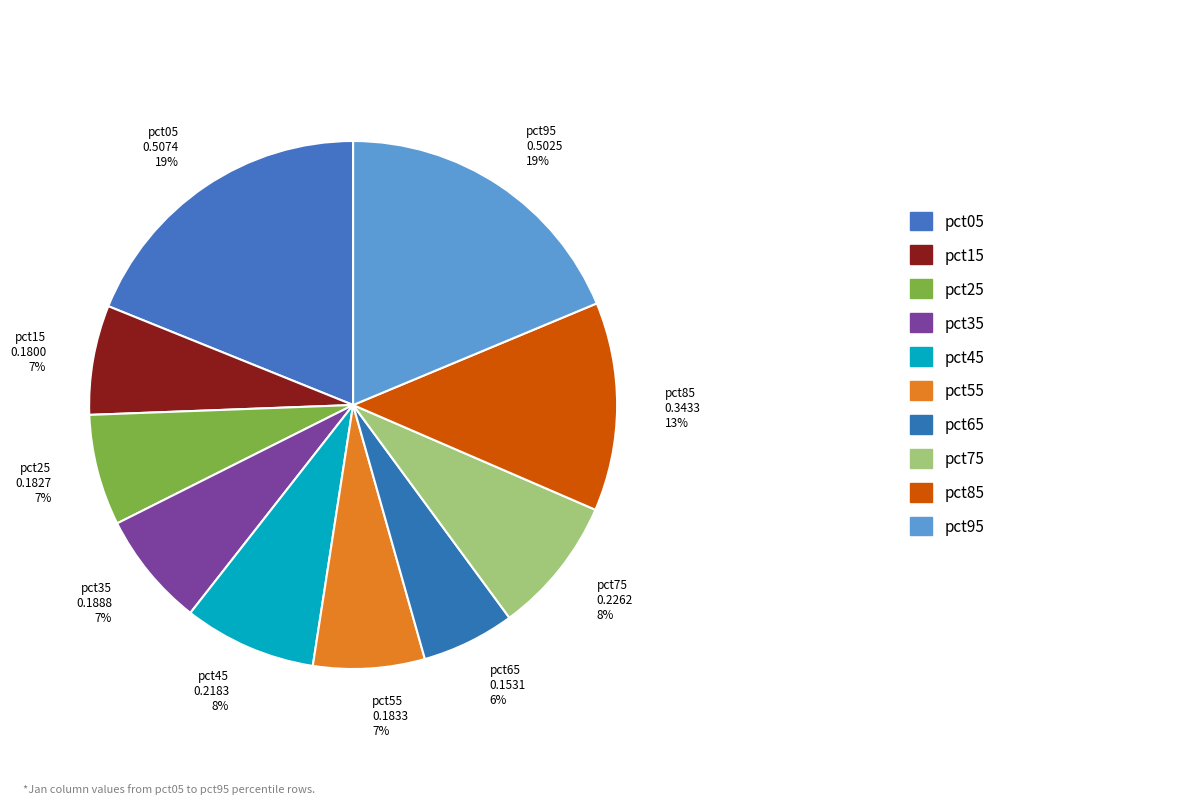

What is the smallest slice in the pie chart?

pct65